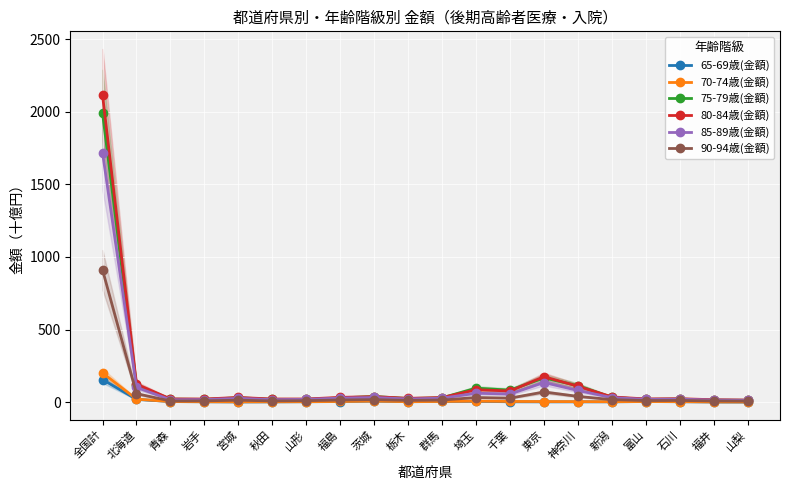

Is this an area chart (filled region under the line)?

No